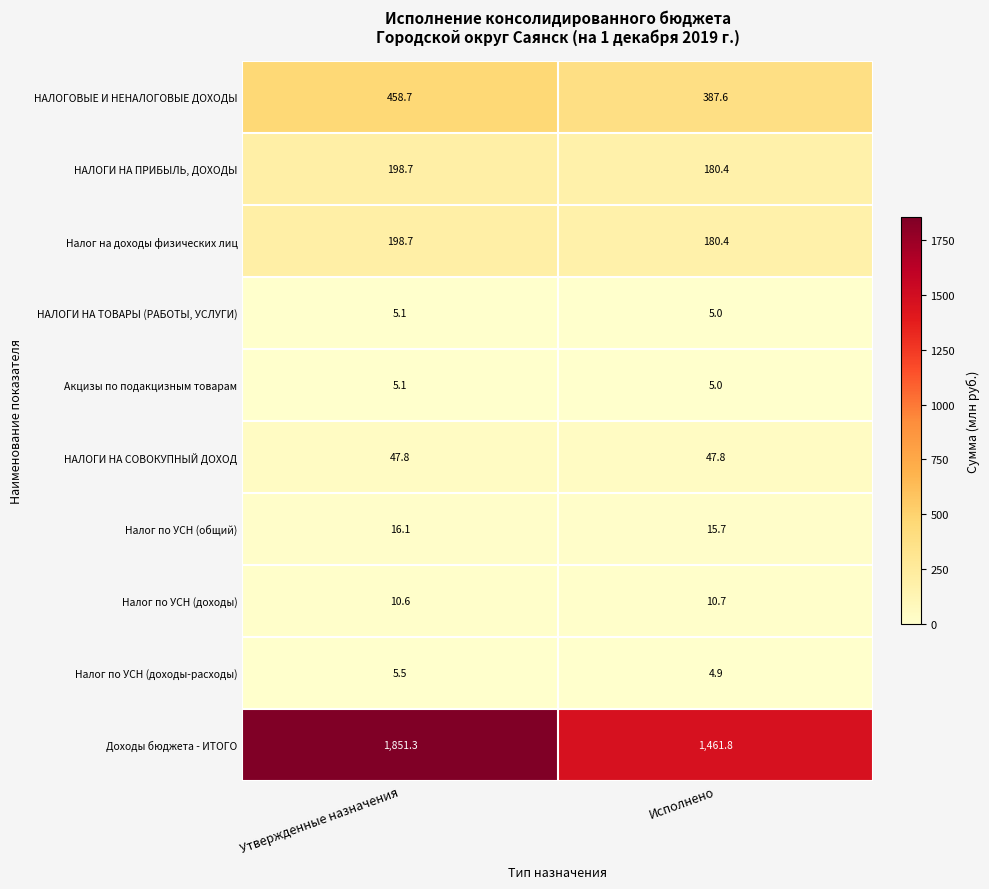

The НАЛОГОВЫЕ И НЕНАЛОГОВЫЕ ДОХОДЫ series shows 523.1 at Исполнено. True or false?

False